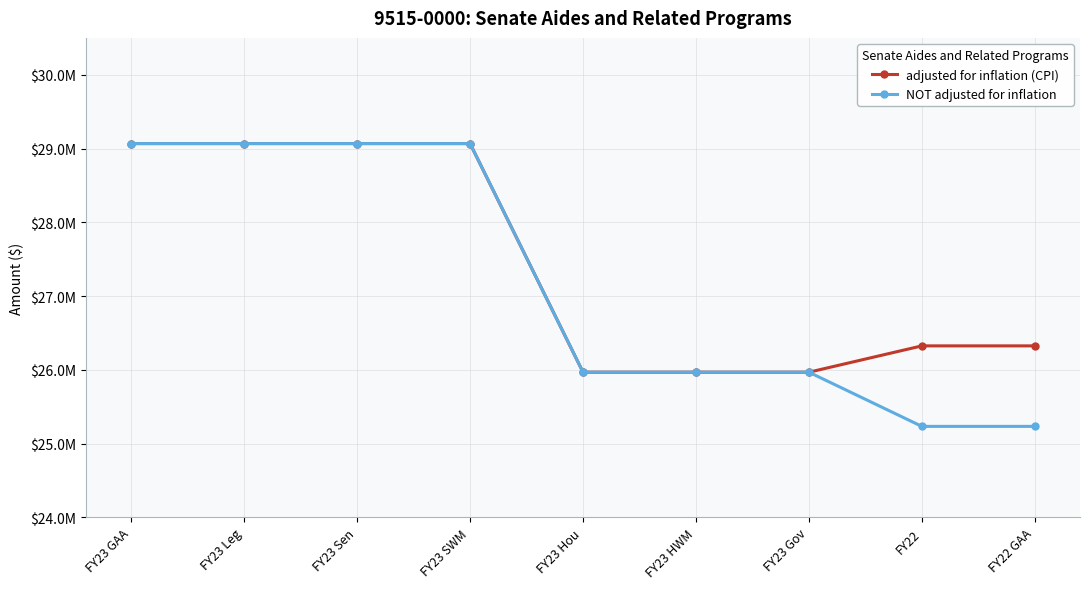

What is the average value of the NOT adjusted for inflation series?

27181781